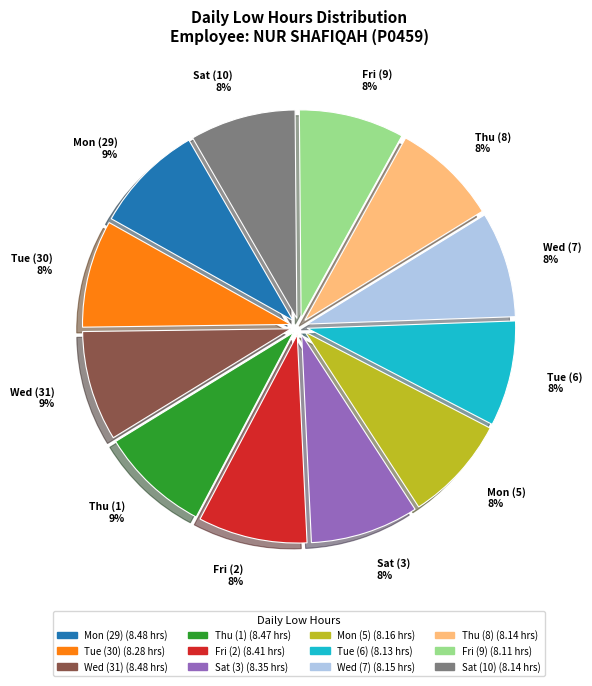

Is it true that Mon (29) is 1% of the pie?

False